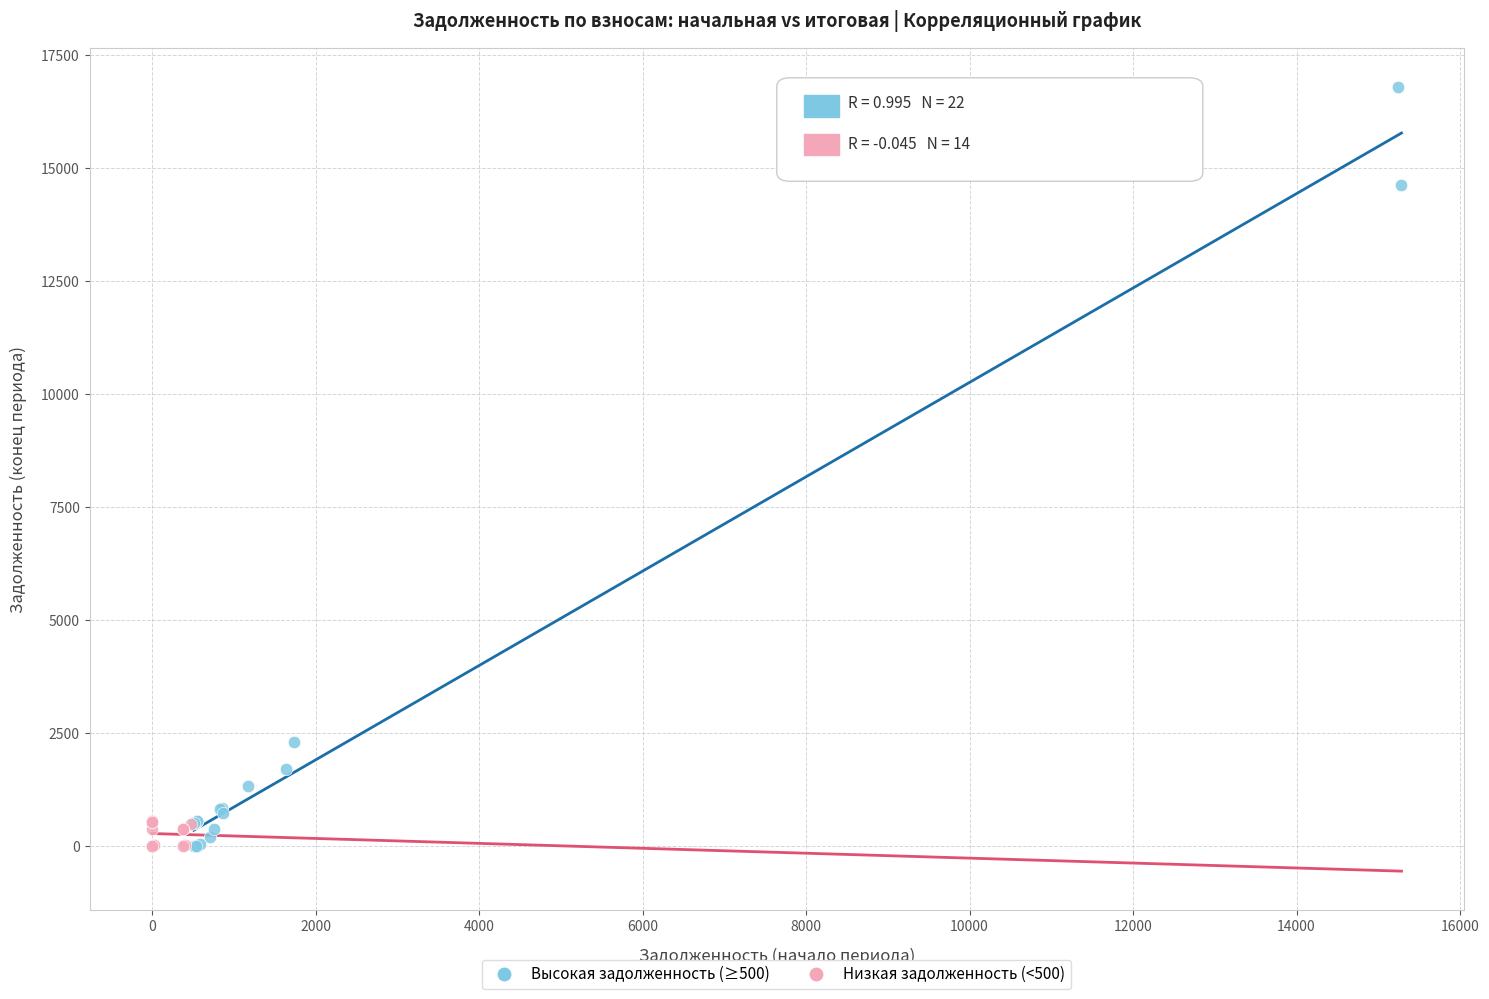

Which series has the largest Y range (max minus min)?

Высокая задолженность (≥500)